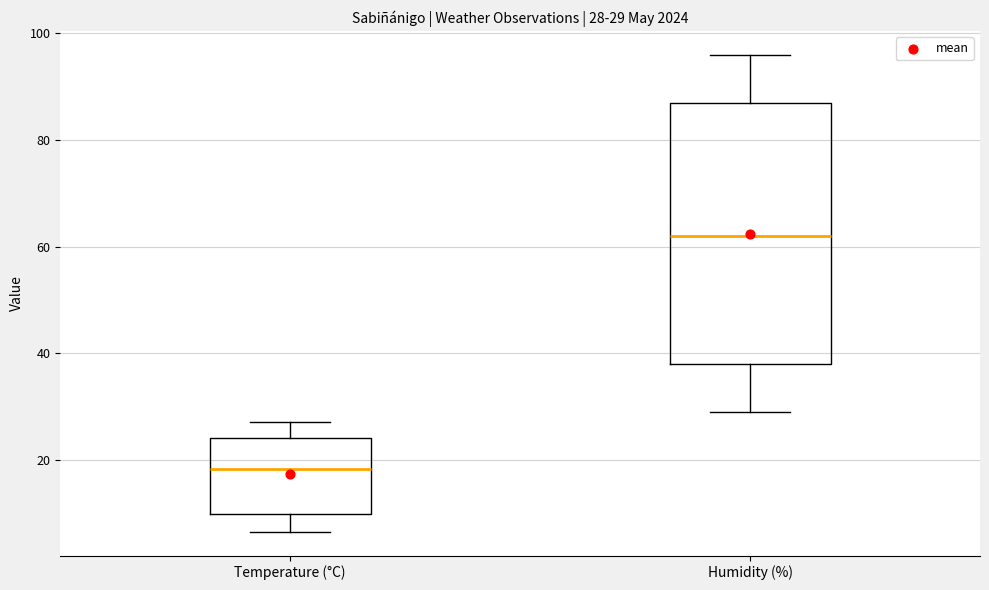

Which box has the lowest median line?

Temperature (°C)